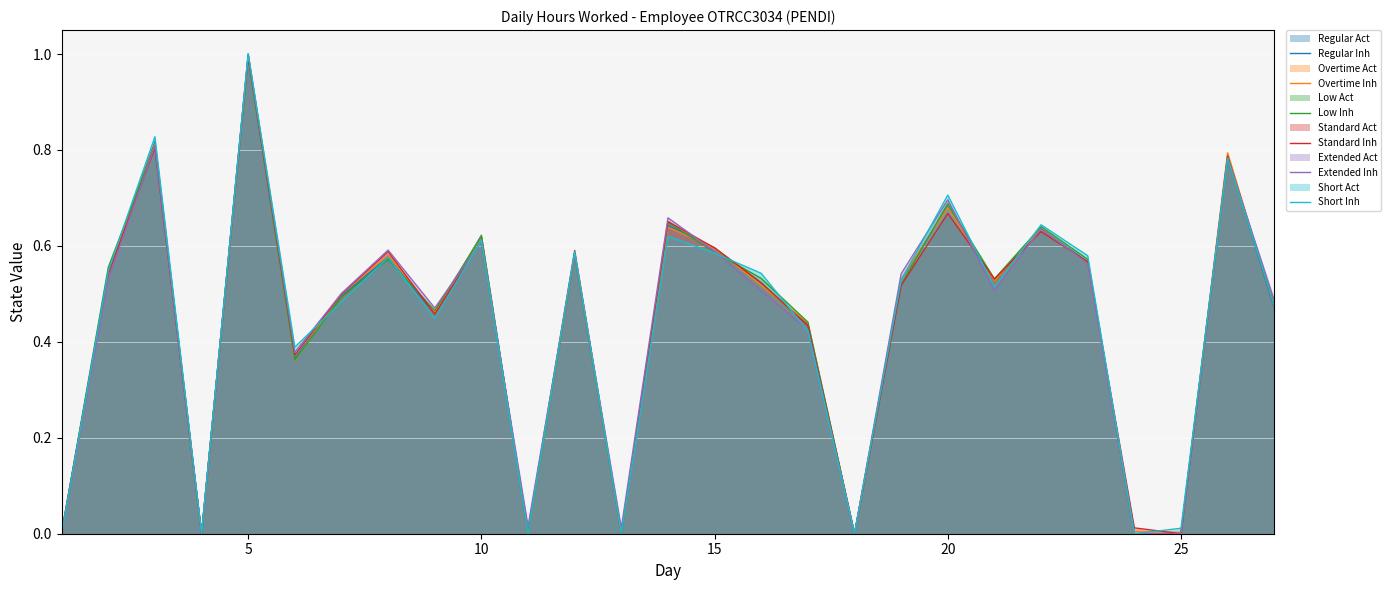

The Regular Inh series shows 0.3 at 25. True or false?

False